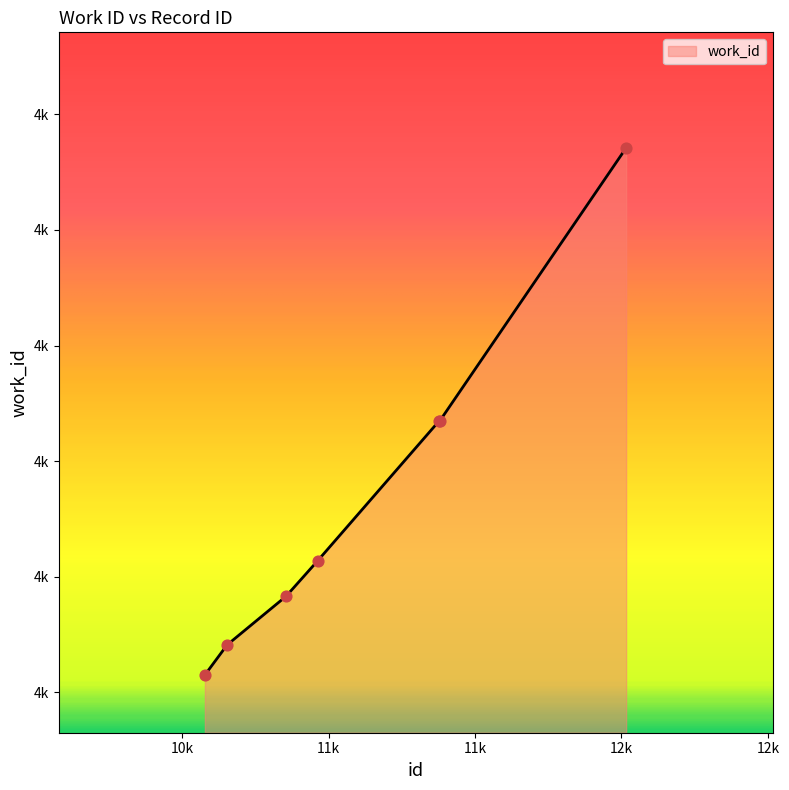

Does the chart have visible grid lines?

No